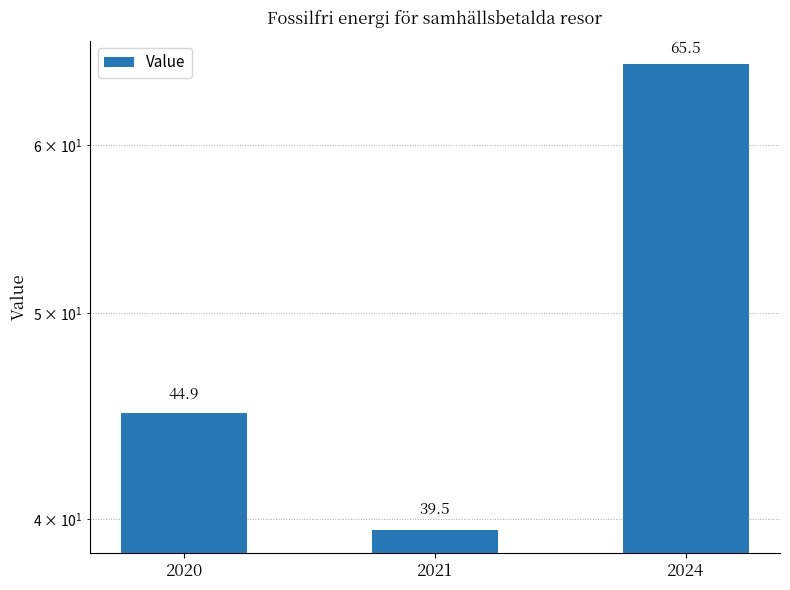

What is the sum of all values?

149.9